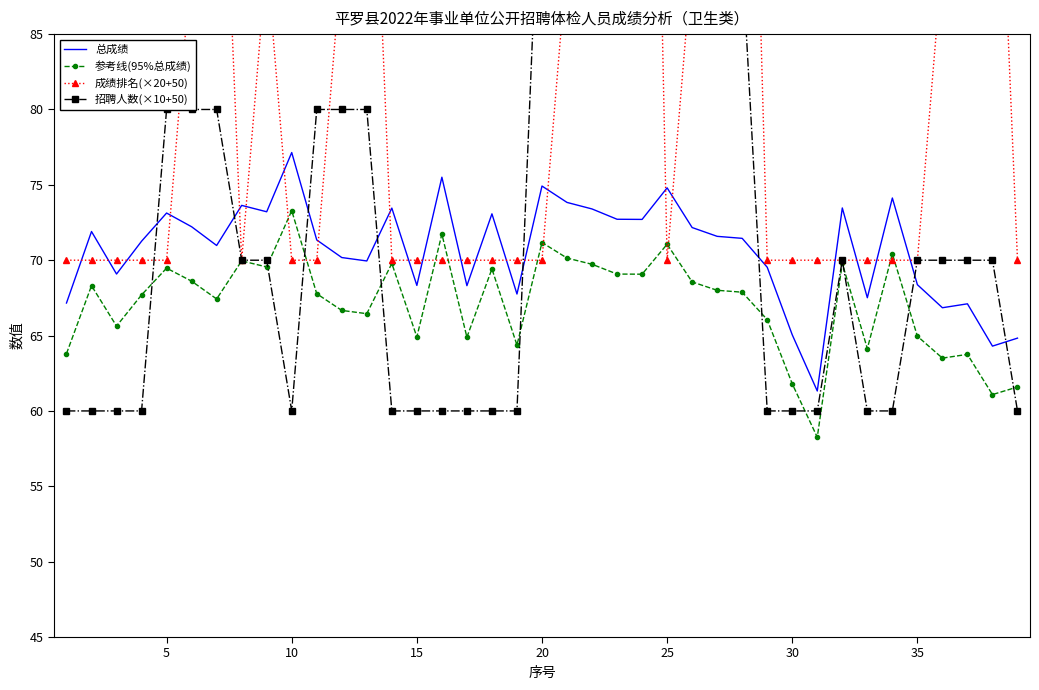

How many times do 招聘人数(×10+50) and 总成绩 cross each other?

8